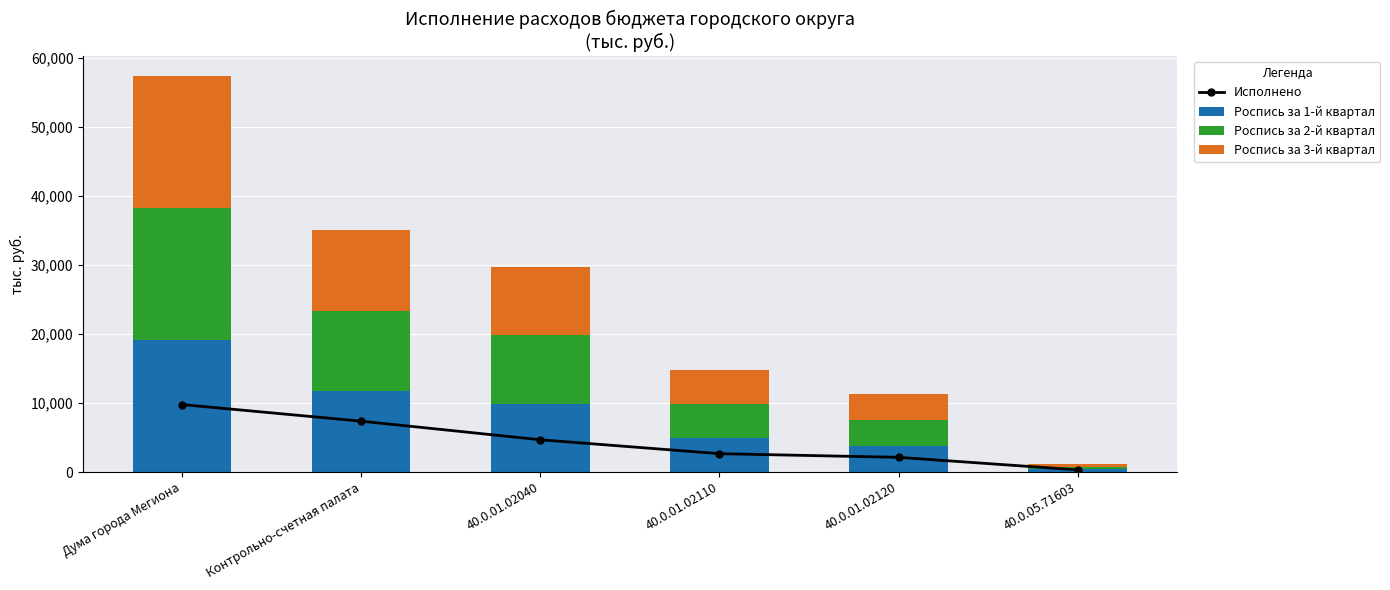

What is the greatest value displayed?

19148.4